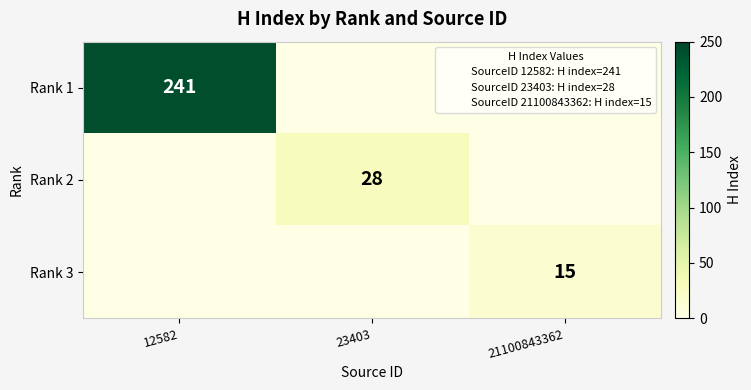

List the labels in order of Rank 3 value, smallest first.

12582, 23403, 21100843362